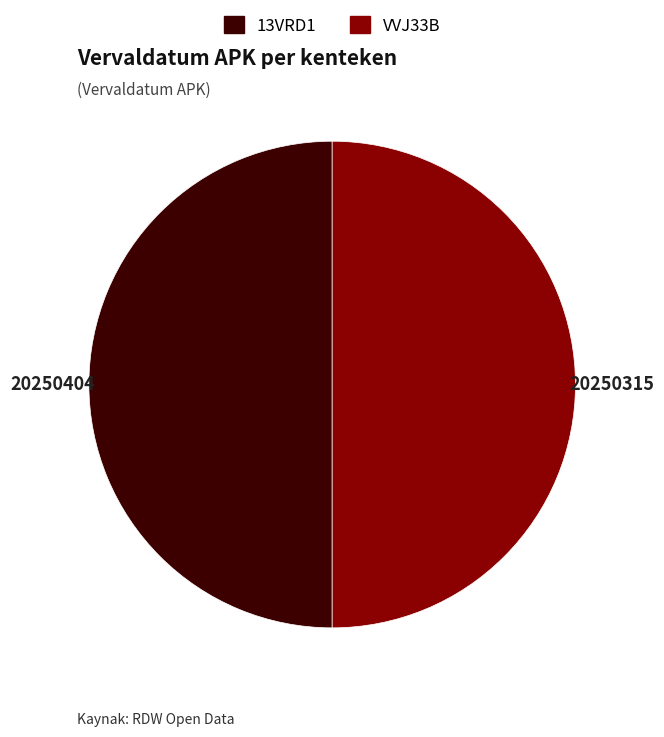

Do 13VRD1 and VVJ33B together represent more than half of the pie?

Yes